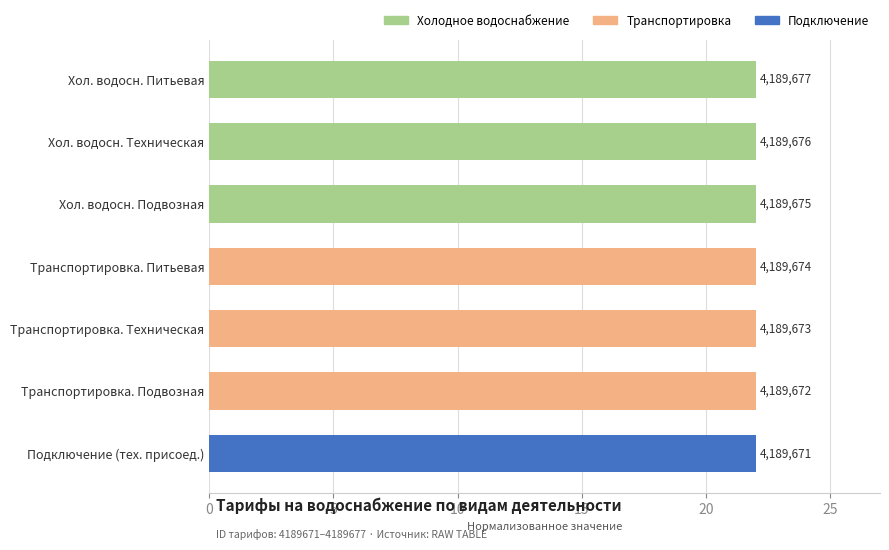

How many bars are there in total?

7